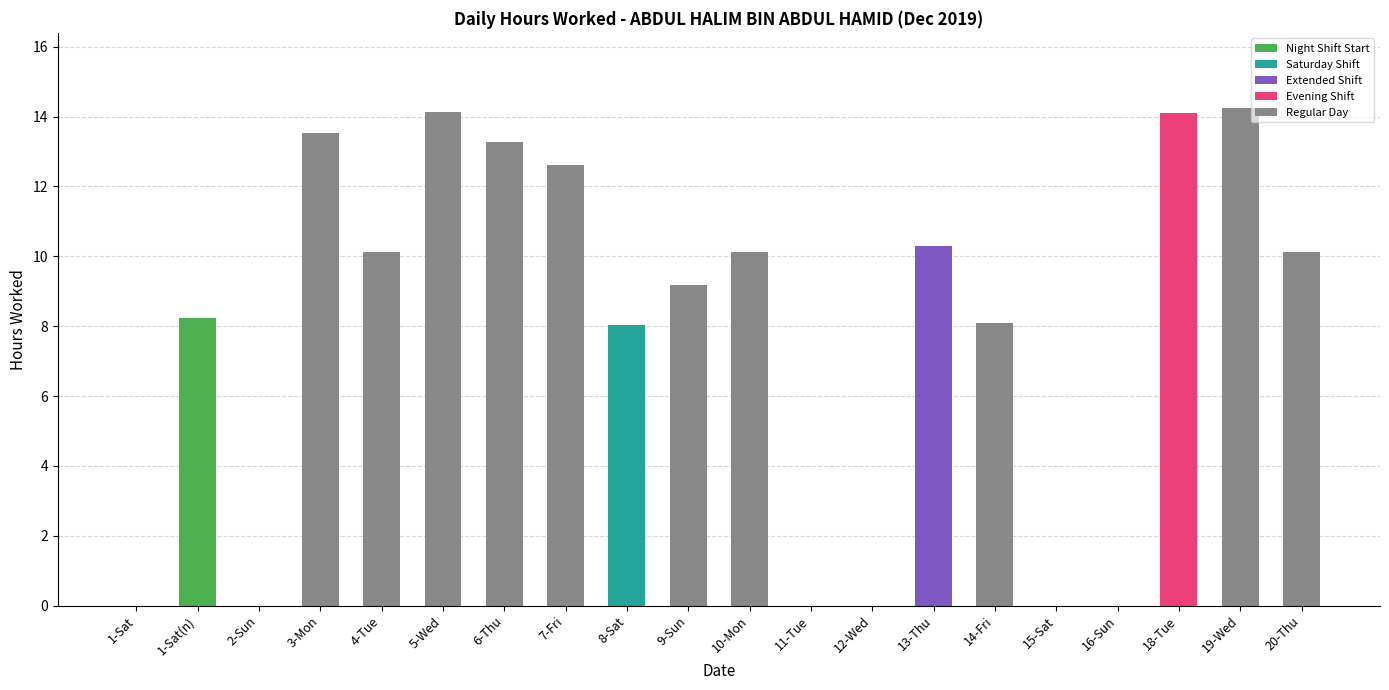

Reading left to right, what are all the values shown in this chart?

1-Sat=0.0	1-Sat(n)=8.2	2-Sun=0.0	3-Mon=13.5	4-Tue=10.1	5-Wed=14.1	6-Thu=13.3	7-Fri=12.6	8-Sat=8.0	9-Sun=9.2	10-Mon=10.1	11-Tue=0.0	12-Wed=0.0	13-Thu=10.3	14-Fri=8.1	15-Sat=0.0	16-Sun=0.0	18-Tue=14.1	19-Wed=14.3	20-Thu=10.1